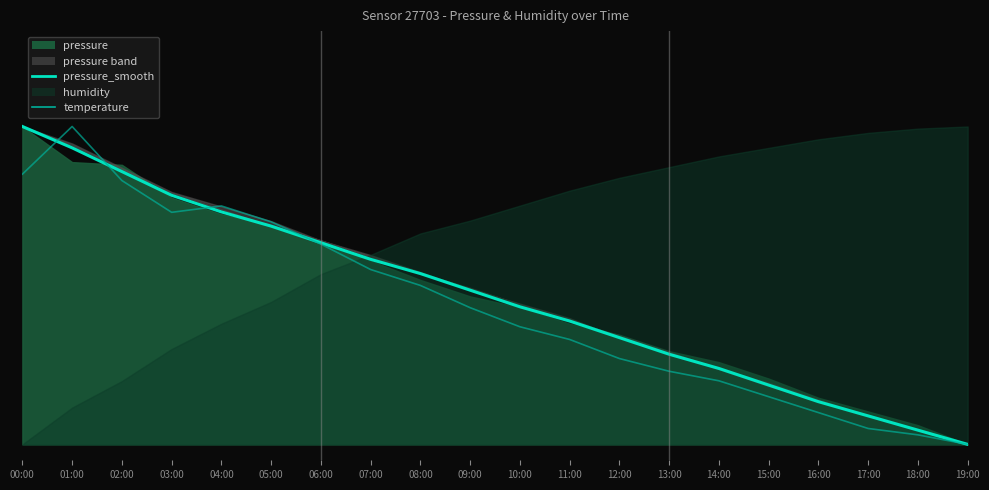

How many data points does each series have?

20